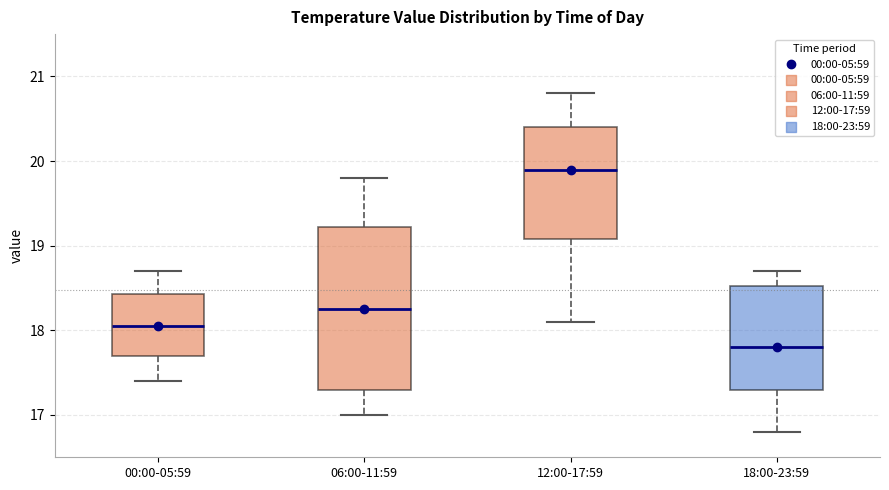

Where is the upper edge of the box for 06:00-11:59 on the y-axis? The values are not printed on the chart, so give them approximately, as read against the axis.

19.2